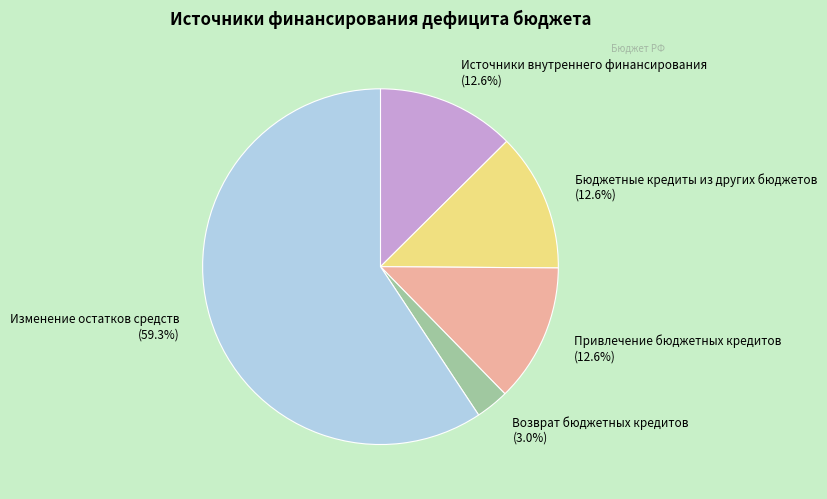

Which has a higher value, Привлечение бюджетных кредитов or Изменение остатков средств?

Изменение остатков средств